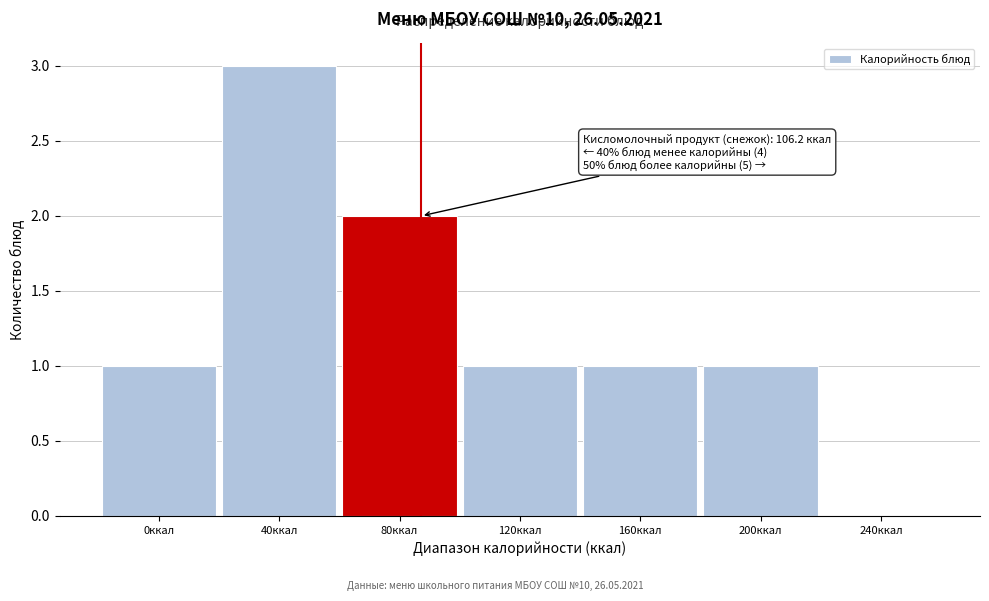

Reading left to right, extract all data points from this chart.

0ккал=1	40ккал=3	80ккал=2	120ккал=1	160ккал=1	200ккал=1	240ккал=0